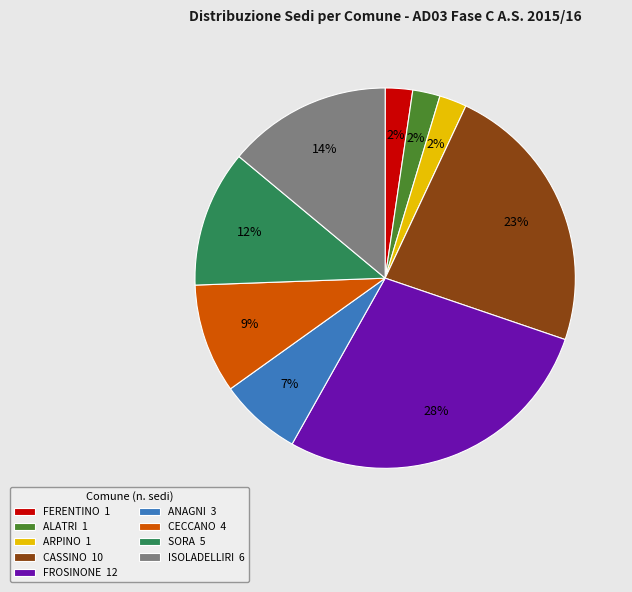

Is the sum of ISOLADELLIRI 6 and ANAGNI 3 greater than half?

No